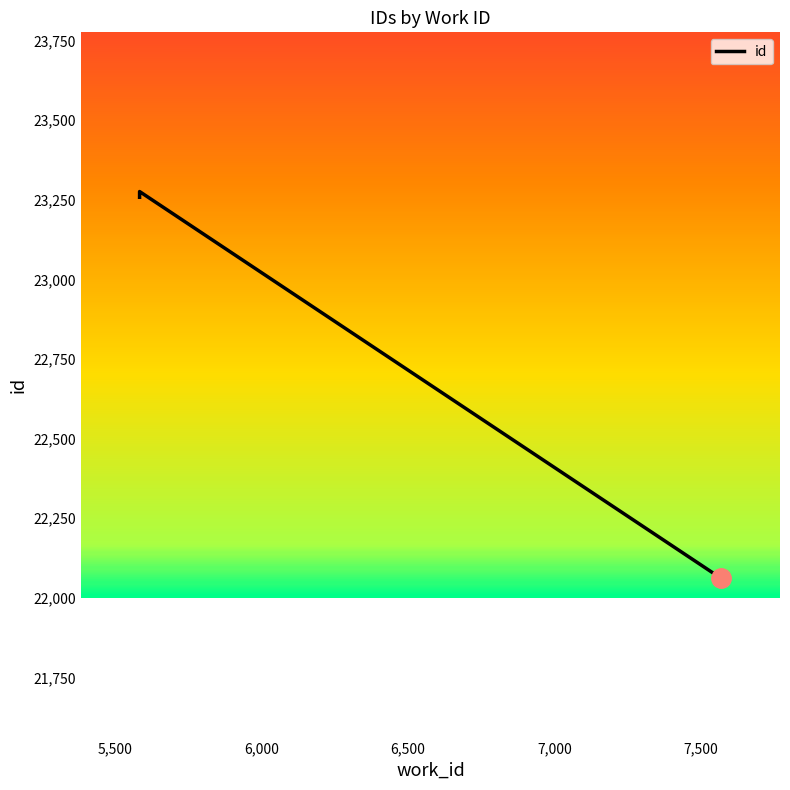

What is the difference between the maximum and second lowest values?

1214